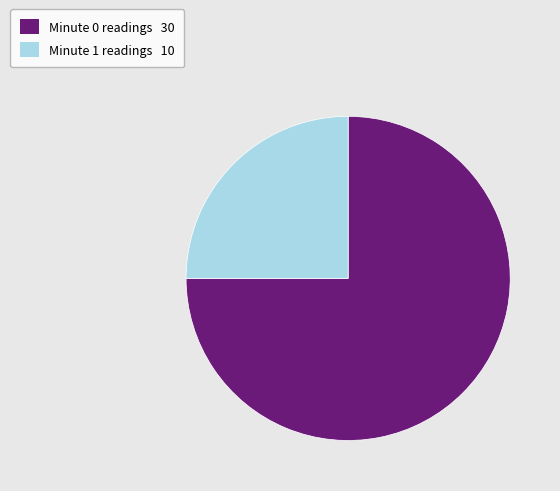

Is there any slice that represents more than half of the pie?

Yes